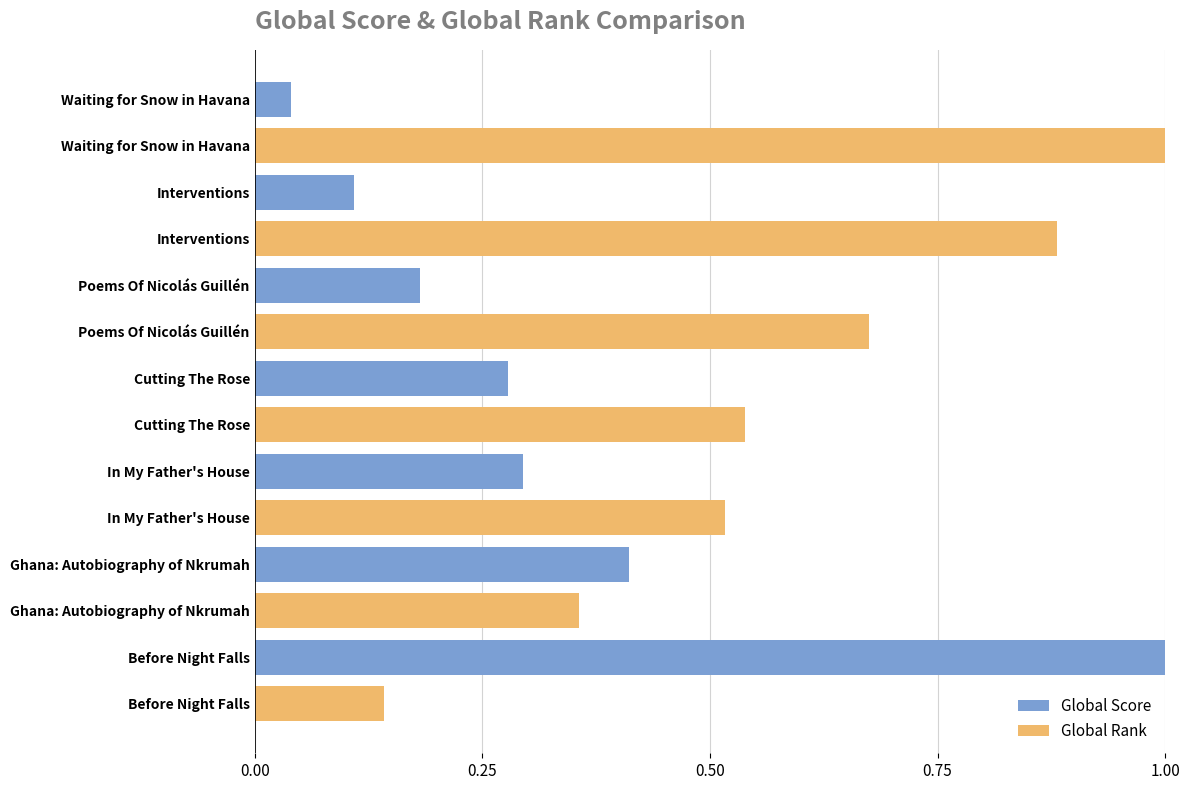

Count the number of data series in this chart.

2